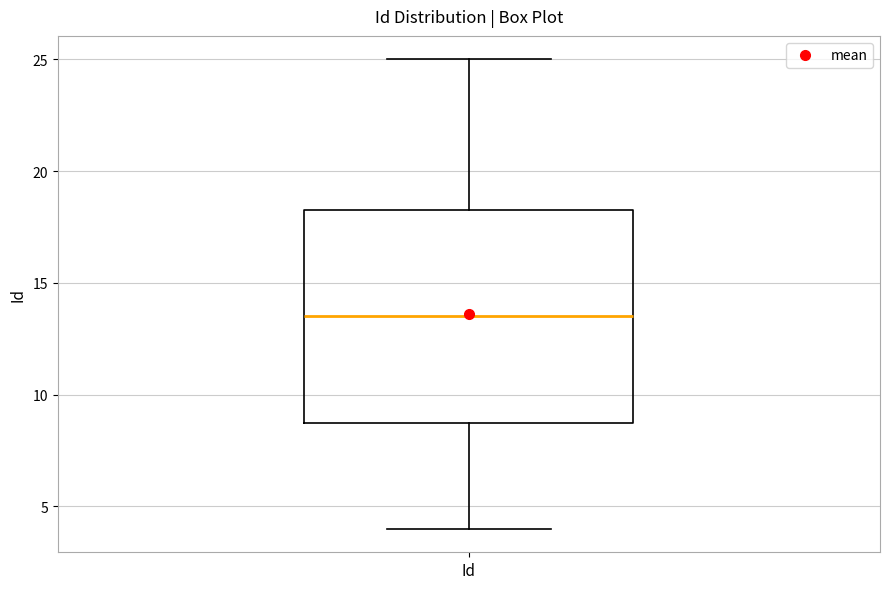

Transcribe this box plot: give where the median line is, the range the box spans, and where the two whiskers end, as read against the y-axis. The values are not printed on the chart, so give them approximately, as read against the axis.

median 13.5, box 9.0 to 18.5, whiskers 4.0 to 25.0